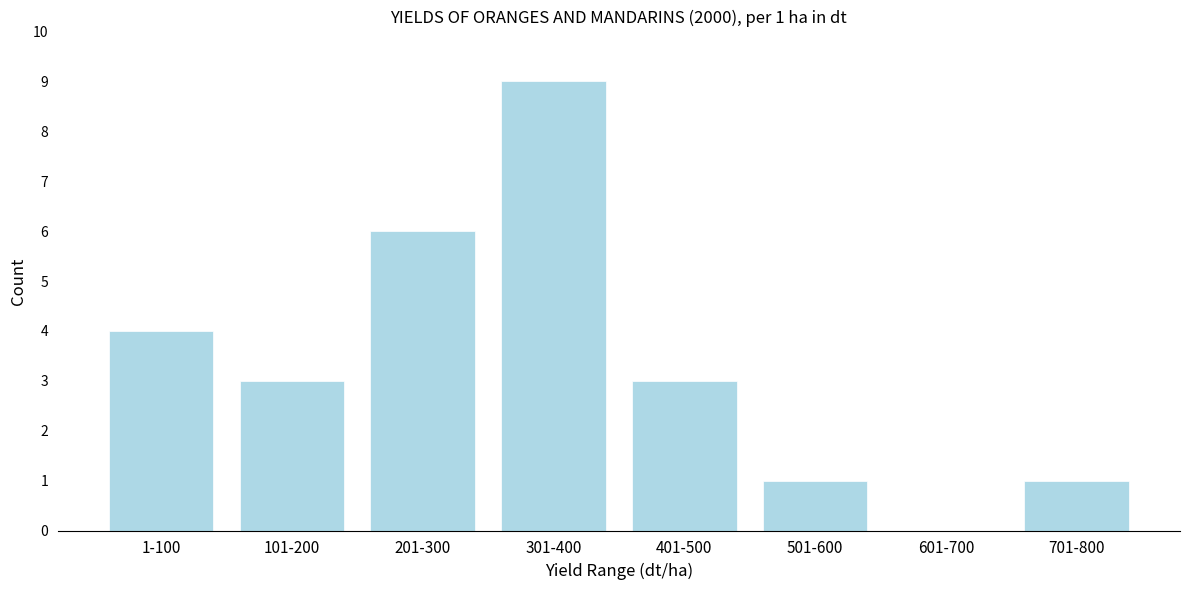

Reading left to right, extract all data points from this chart.

1-100=4	101-200=3	201-300=6	301-400=9	401-500=3	501-600=1	601-700=0	701-800=1